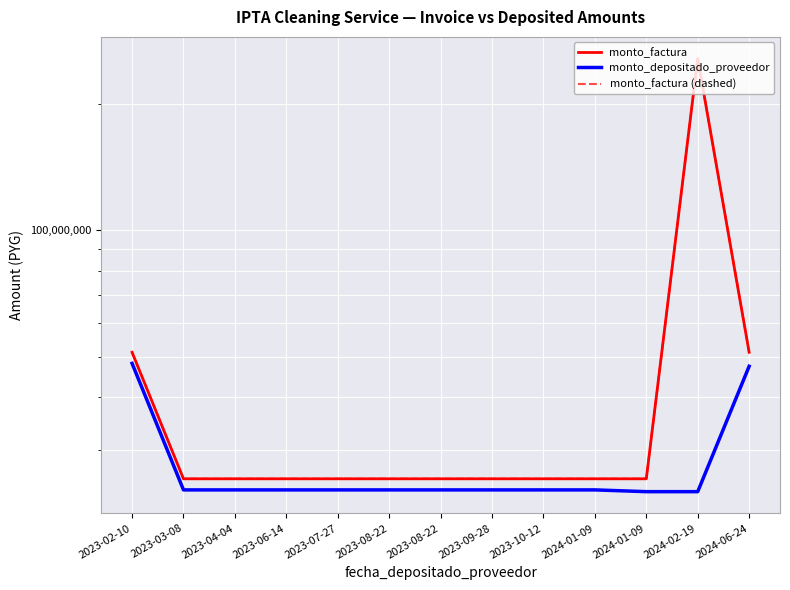

What is the minimum value for monto_depositado_proveedor?

23859200